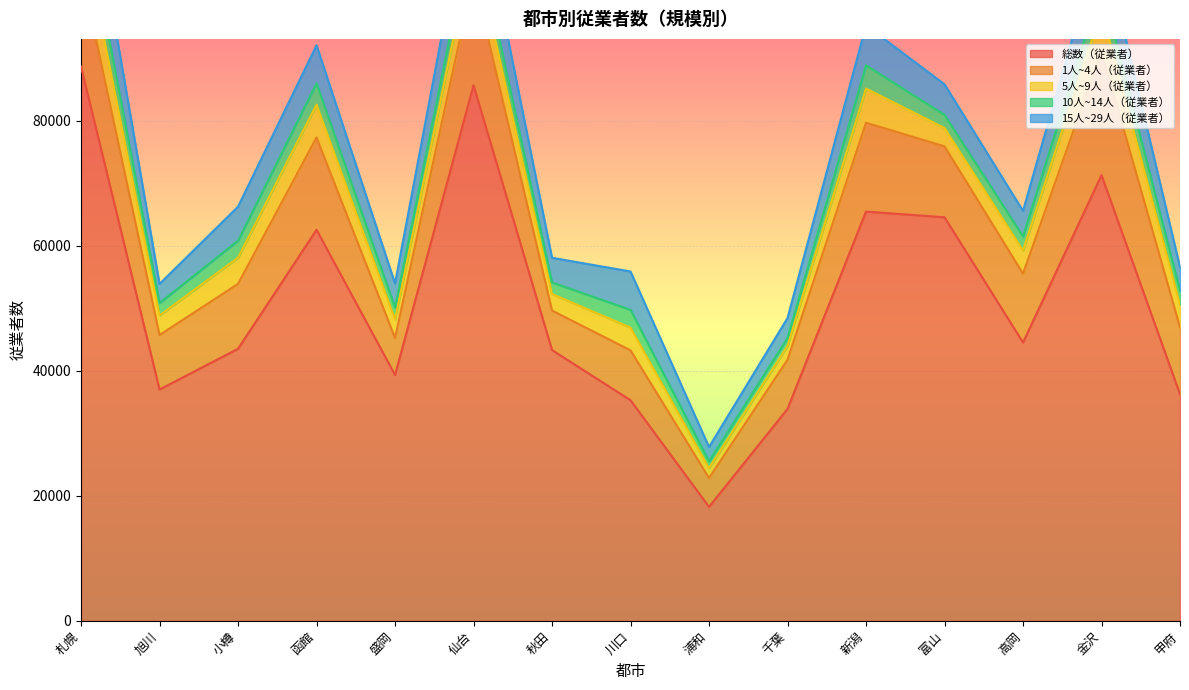

What is the minimum value for 1人~4人（従業者）?

4613